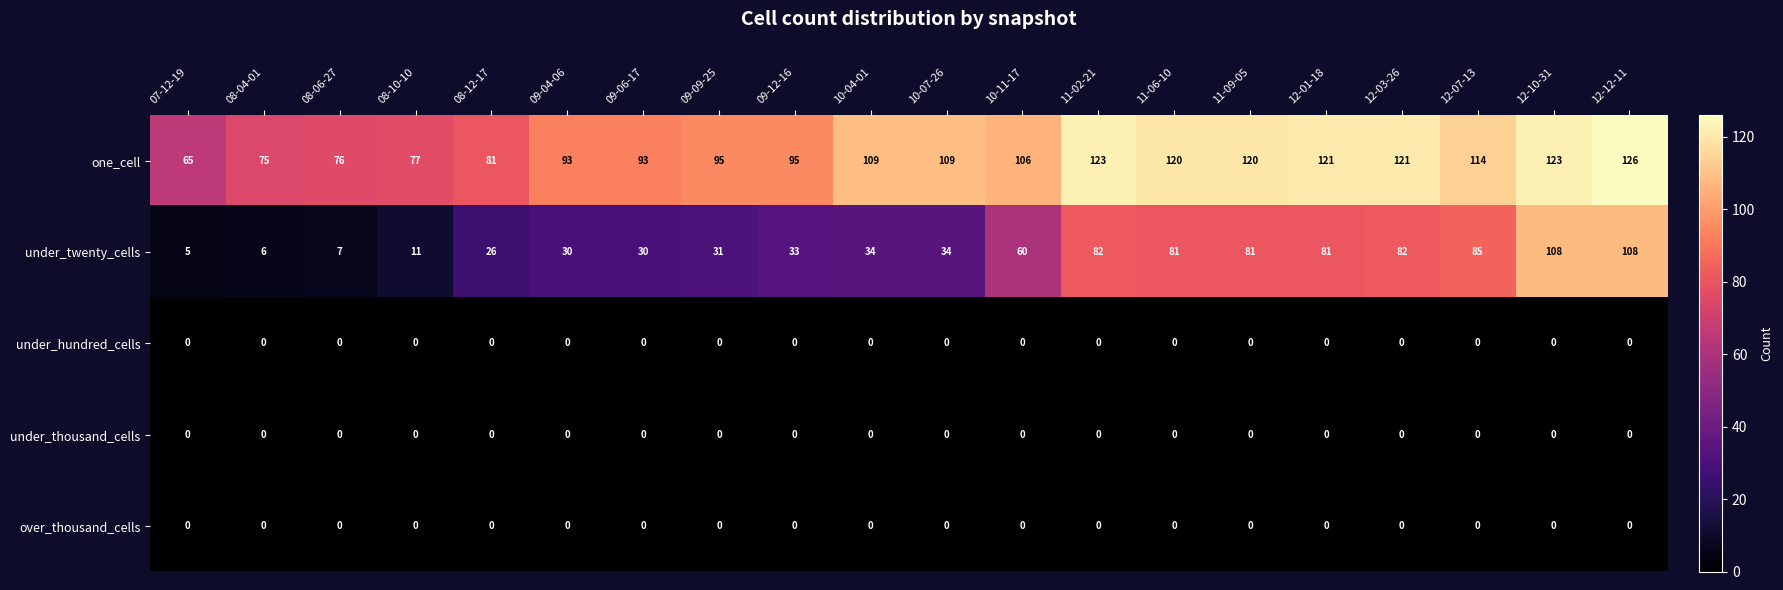

What is the greatest value displayed?

126